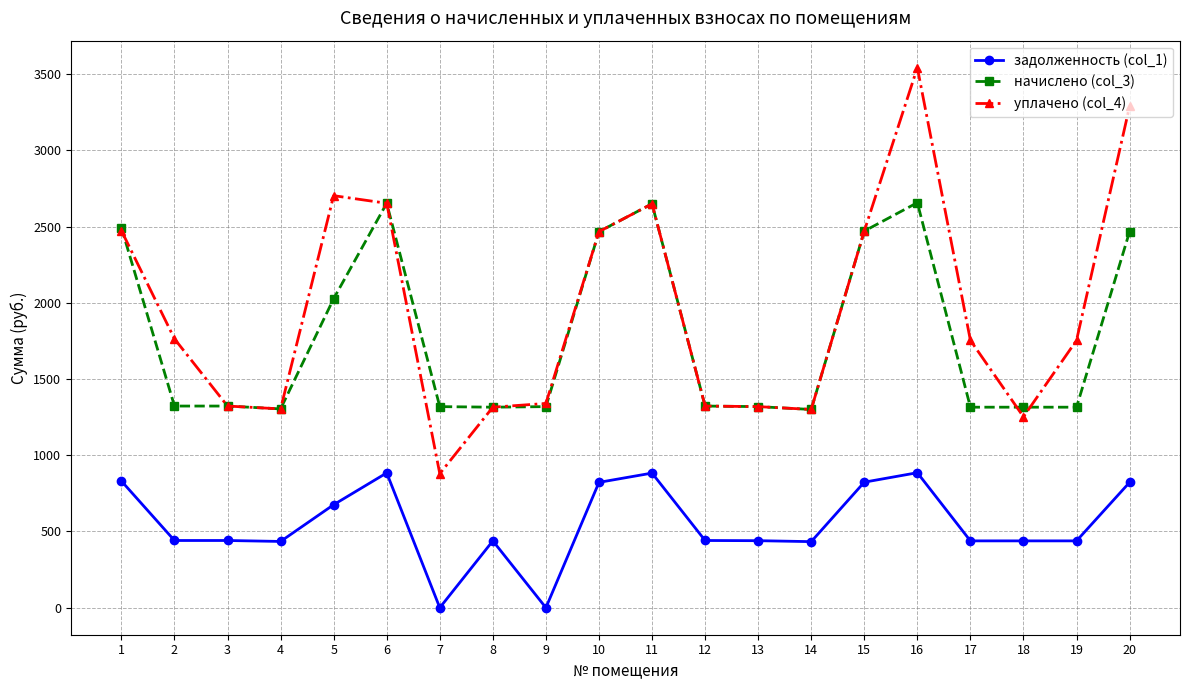

What is the maximum value for уплачено (col_4)?

3542.2